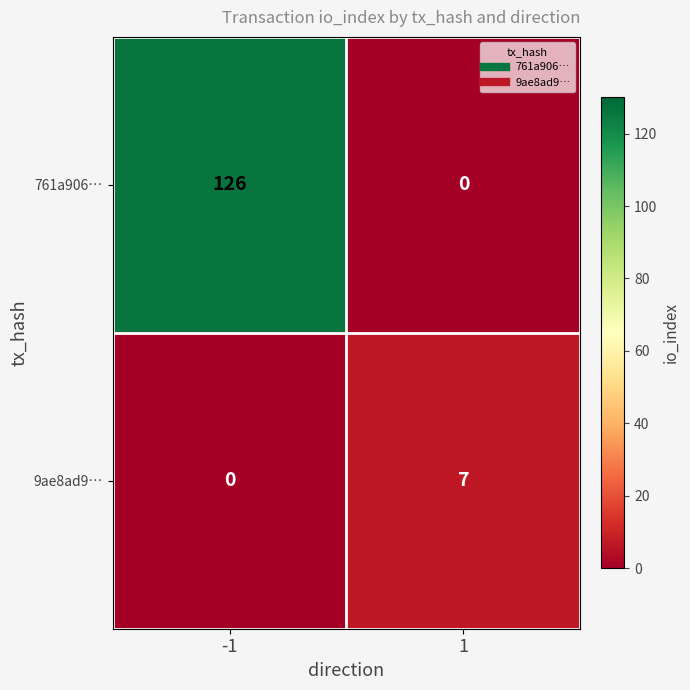

List the series in order of their overall mean, highest first.

761a906…, 9ae8ad9…